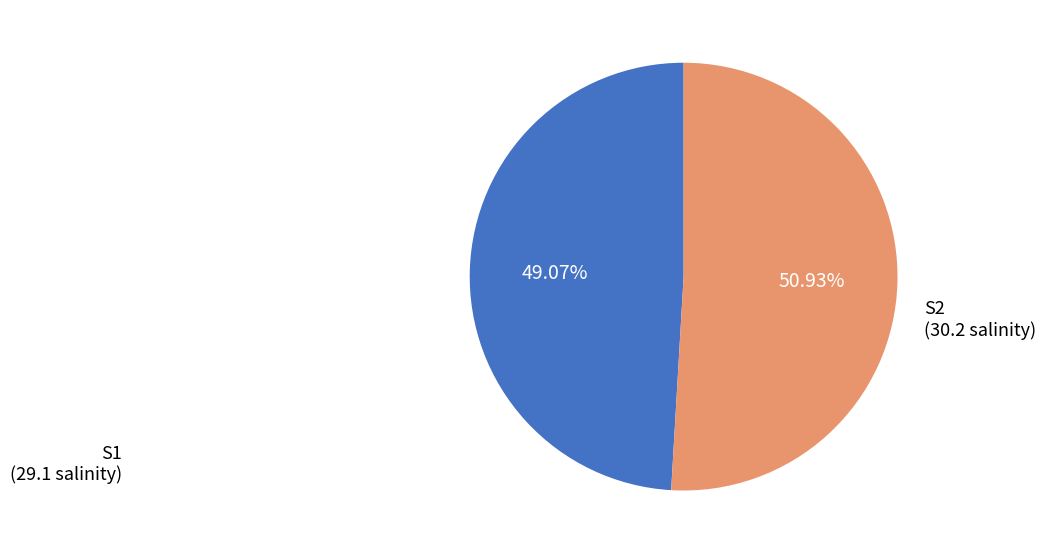

The S2 slice represents 44% of the pie. True or false?

False